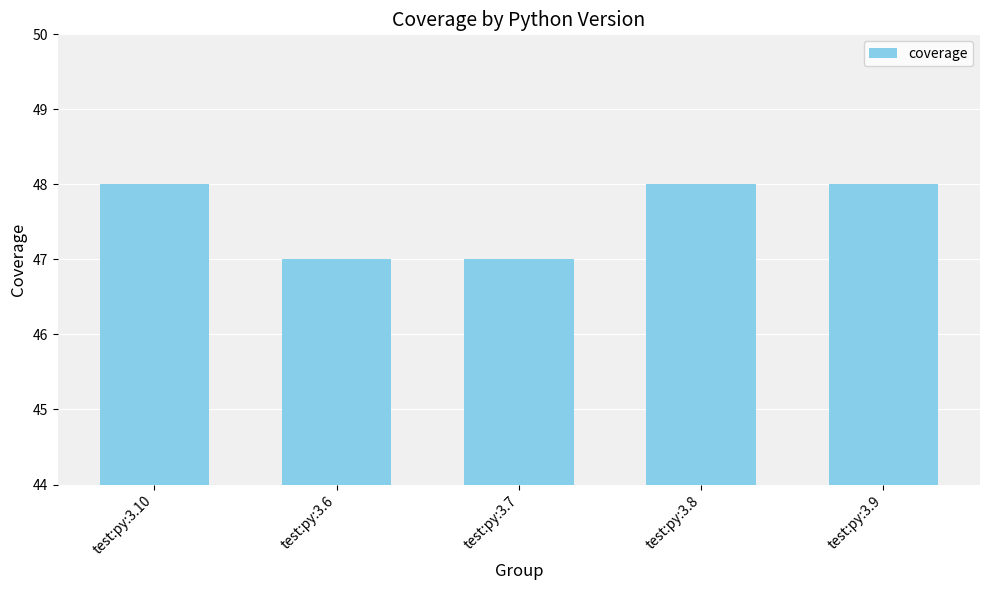

The value at test:py:3.6 is 47. True or false?

True